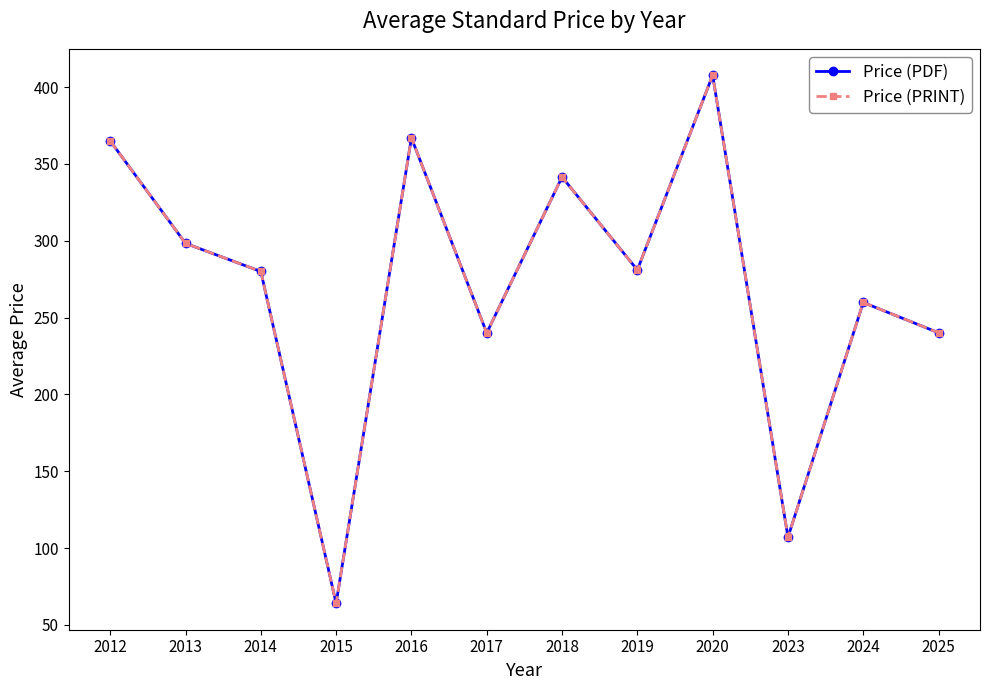

At 2015, list the series in order from smallest to largest.

Price (PDF), Price (PRINT)